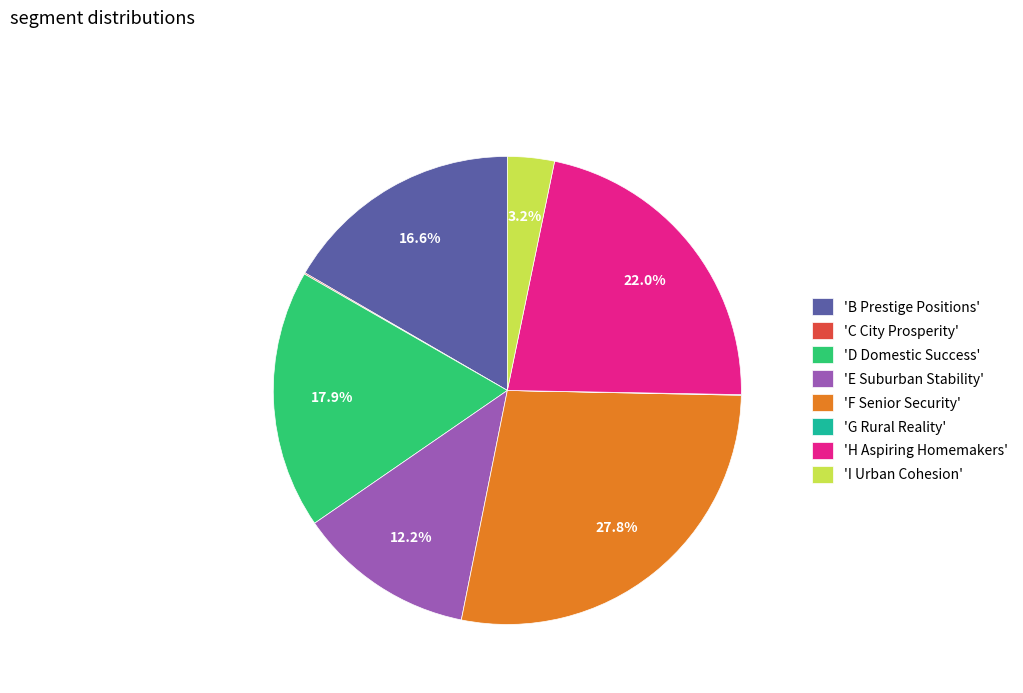

What is the ratio of the value at 'E Suburban Stability' to the value at 'F Senior Security'?

0.4